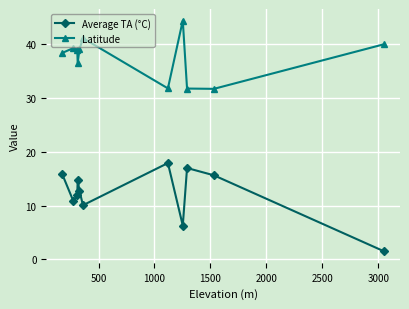

True or false: Latitude and Average TA (°C) cross at least once.

False